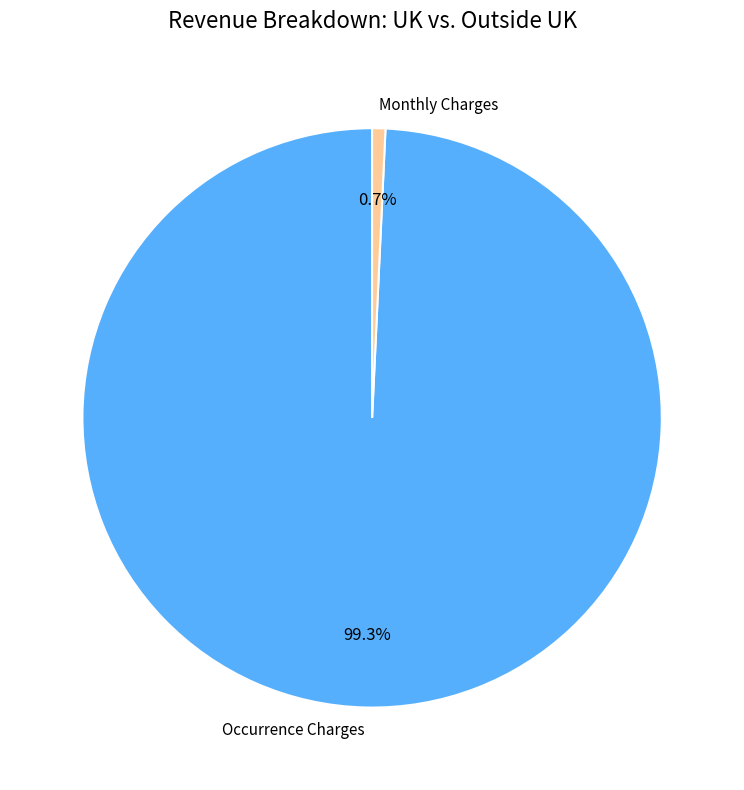

Does any single category account for the majority?

Yes